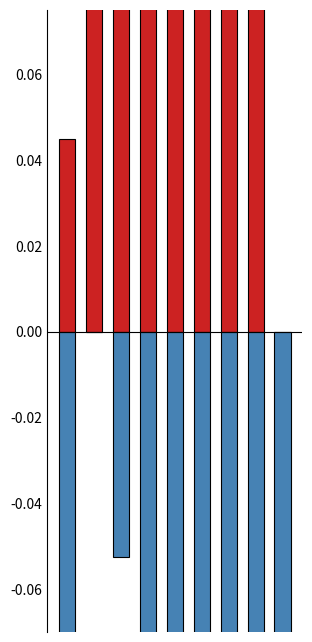

Reading right to left, extract all data points from this chart.

Males: 0.0	0.1	0.1	0.2	0.1	0.1	0.1	0.2	0.0
Females: -0.1	-0.1	-0.1	-0.1	-0.3	-0.1	-0.1	0.0	-0.1